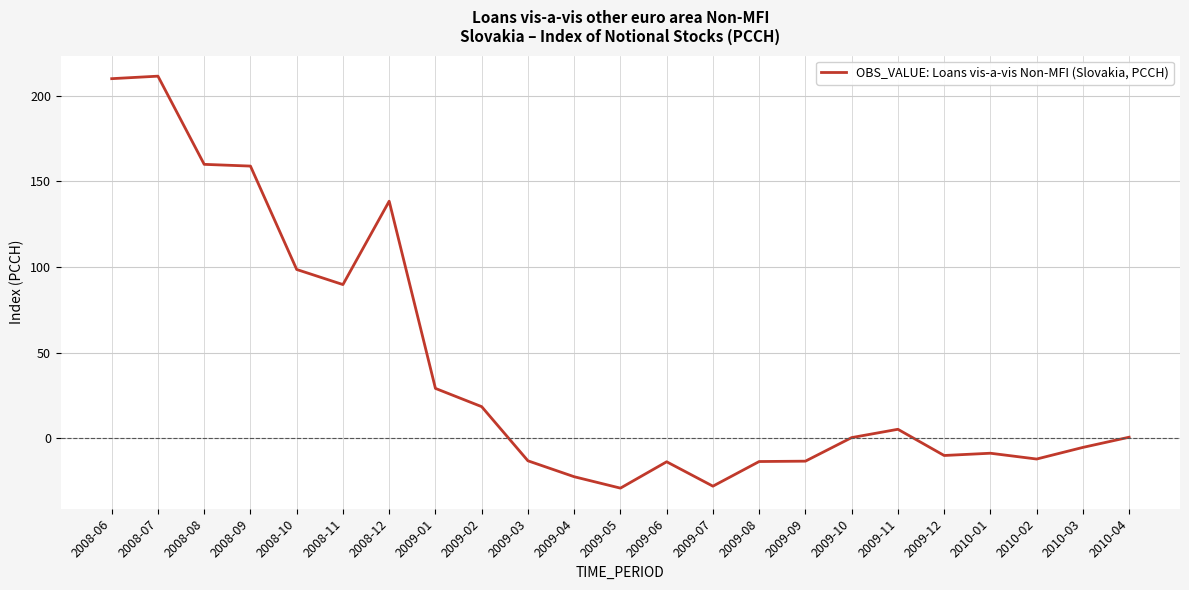

What is the greatest value displayed?

211.4